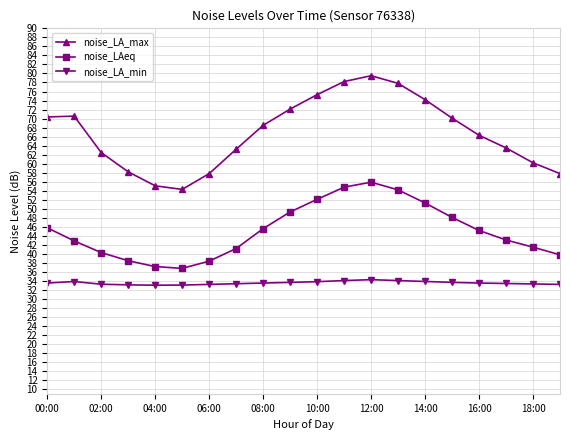

List the series in order of their peak value, highest first.

noise_LA_max, noise_LAeq, noise_LA_min